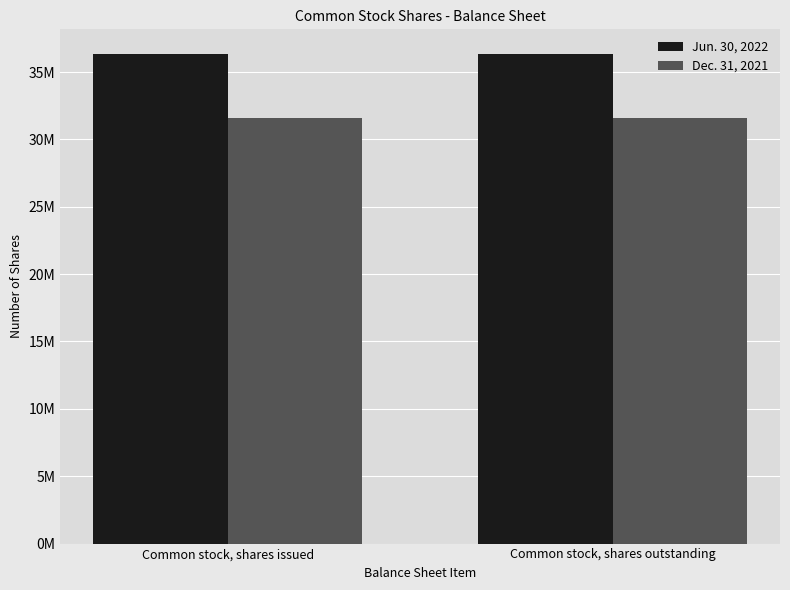

Where is Jun. 30, 2022 nearest to the value 36349881?

Common stock, shares issued